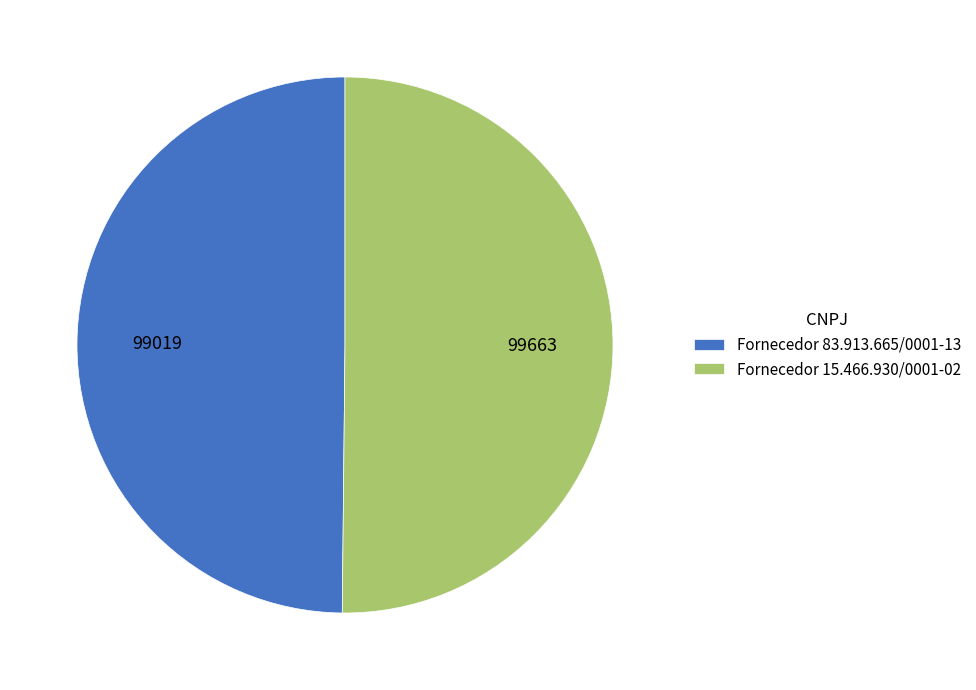

The Fornecedor 83.913.665/0001-13 slice represents 59% of the pie. True or false?

False